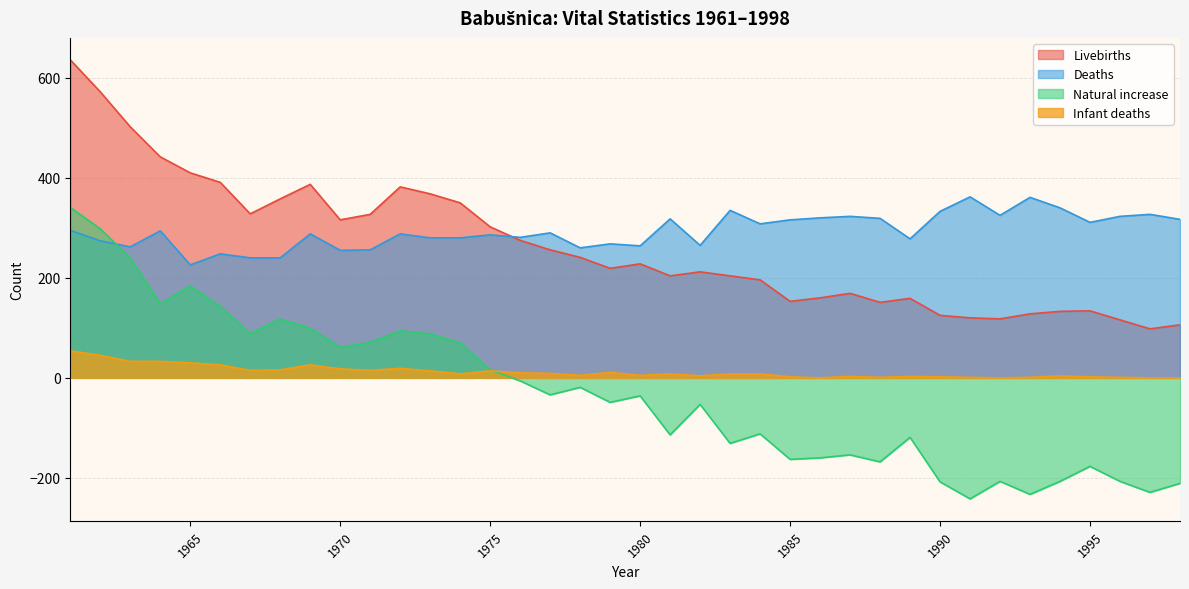

Which series changed the most between 1963 and 1996?

Natural increase